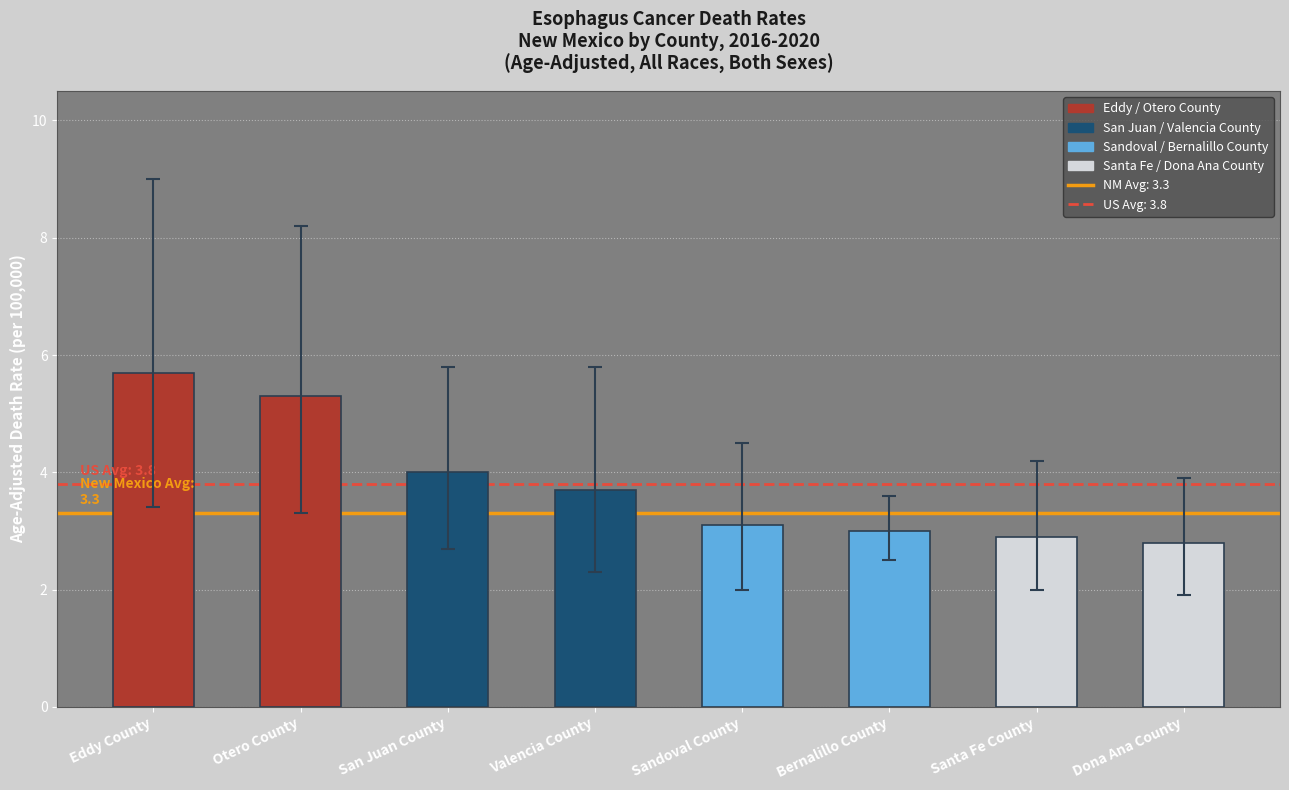

What is the change in value from San Juan County to Valencia County?

-0.3